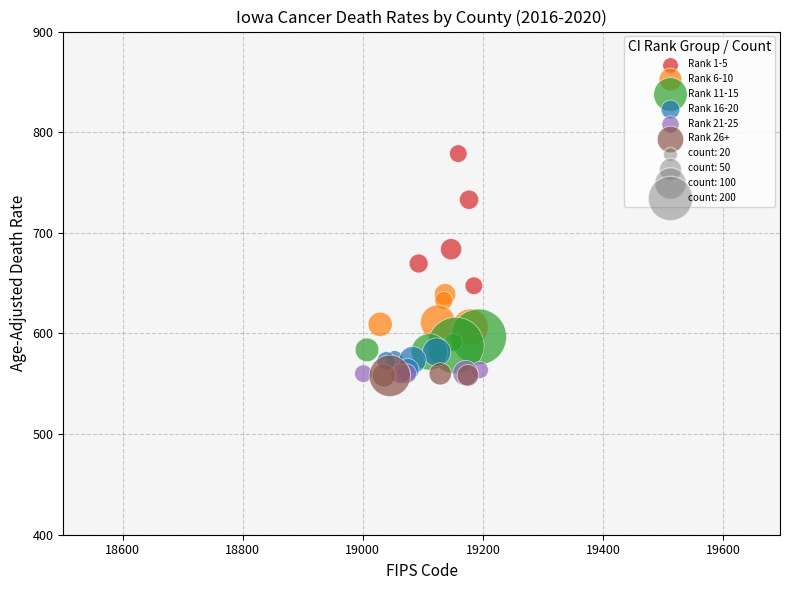

Which series has the largest Y range (max minus min)?

Rank 1-5